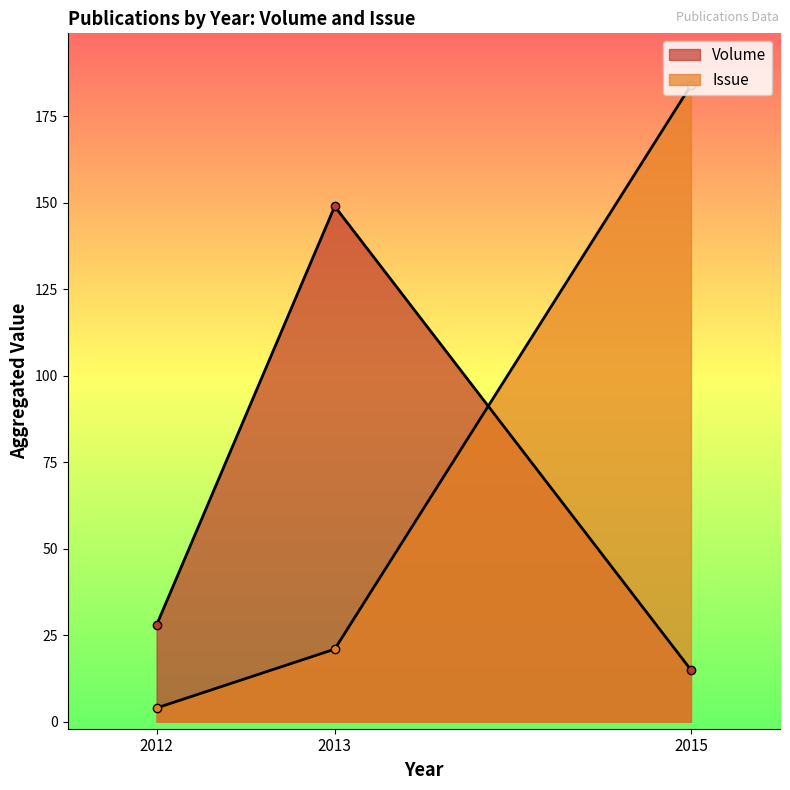

What are all the series names shown in the legend?

Volume, Issue